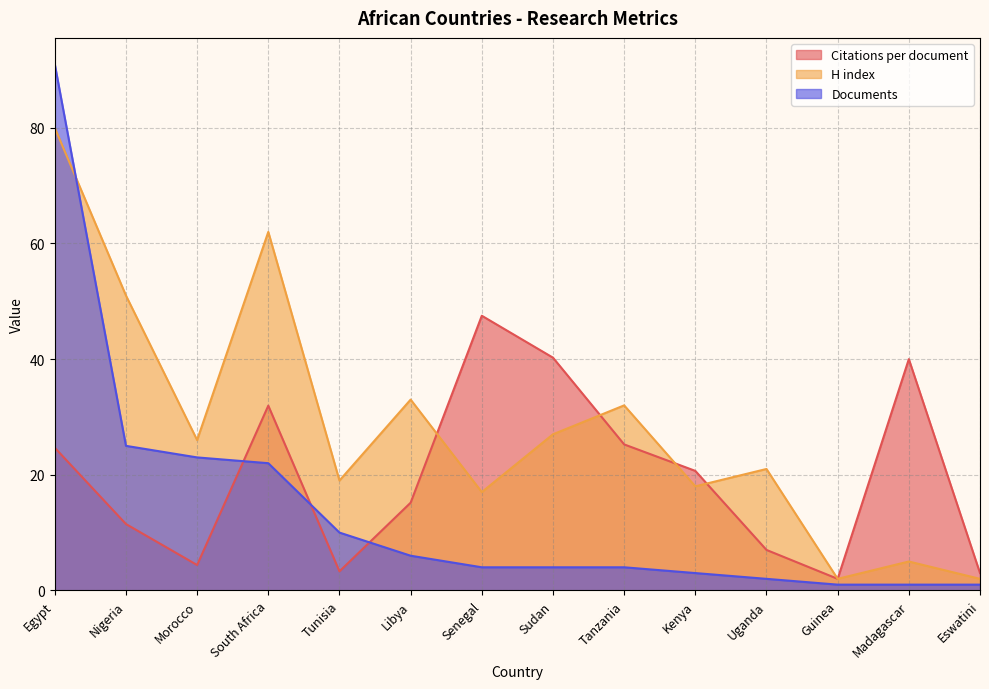

Between which two adjacent categories do Documents and Citations per document first intersect?

Morocco and South Africa